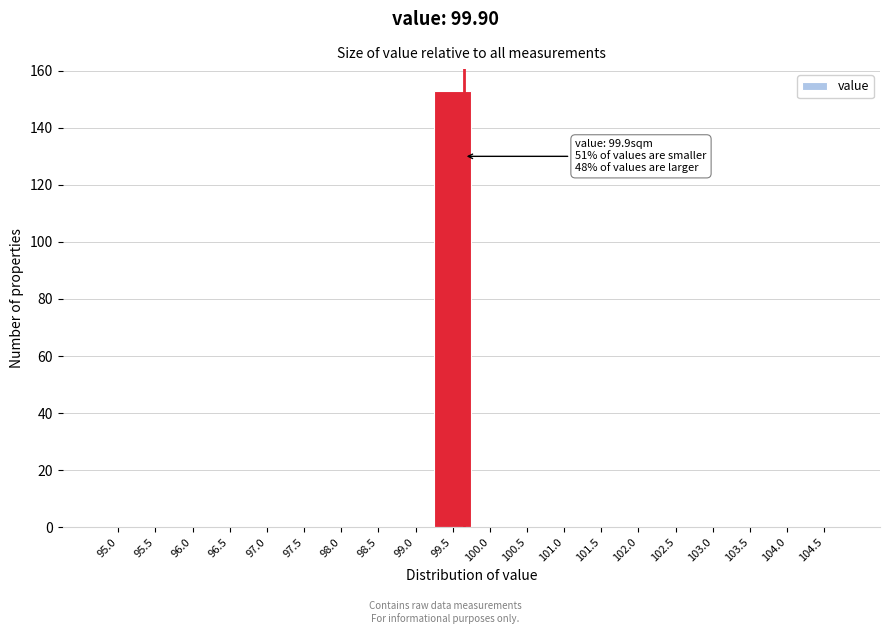

Reading left to right, list all the values displayed in this chart.

95.0=0	95.5=0	96.0=0	96.5=0	97.0=0	97.5=0	98.0=0	98.5=0	99.0=0	99.5=153	100.0=0	100.5=0	101.0=0	101.5=0	102.0=0	102.5=0	103.0=0	103.5=0	104.0=0	104.5=0